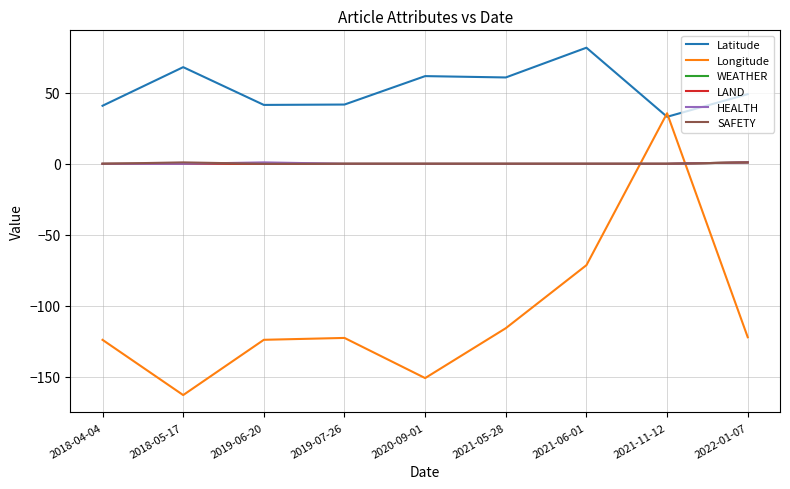

How many values in the Longitude series exceed -122?

3